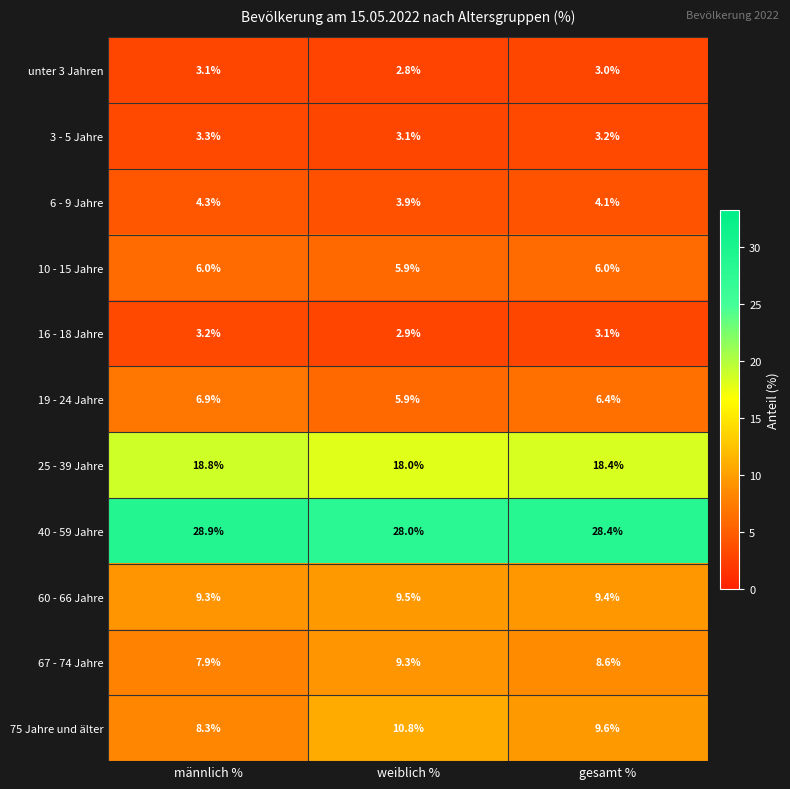

What is the total value across all series at weiblich %?

100.1